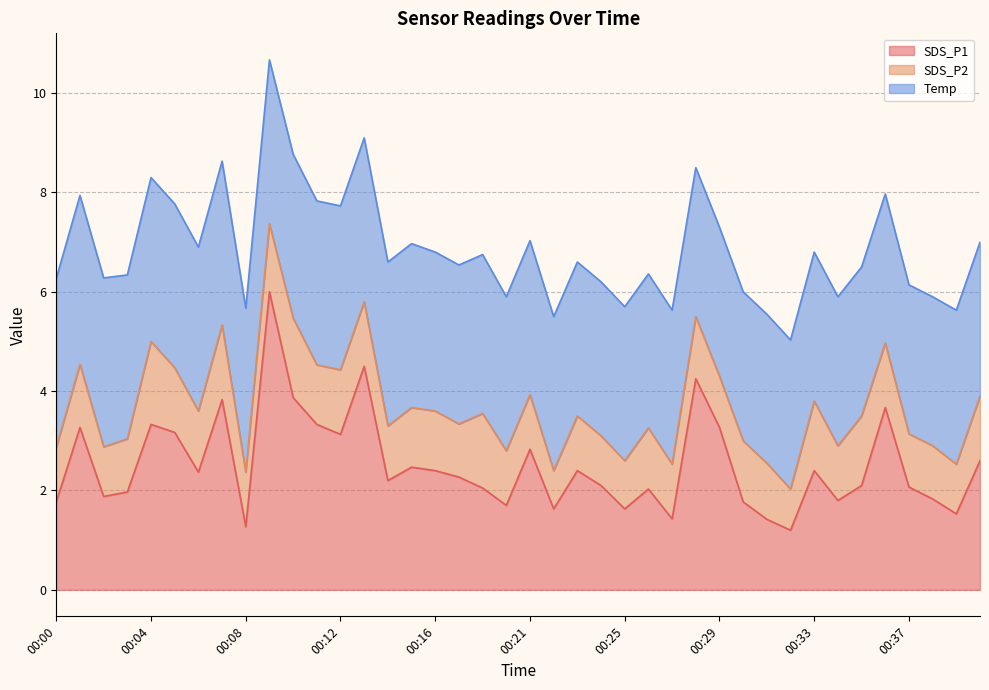

Which series changed the most between 00:20 and 00:32?

SDS_P1